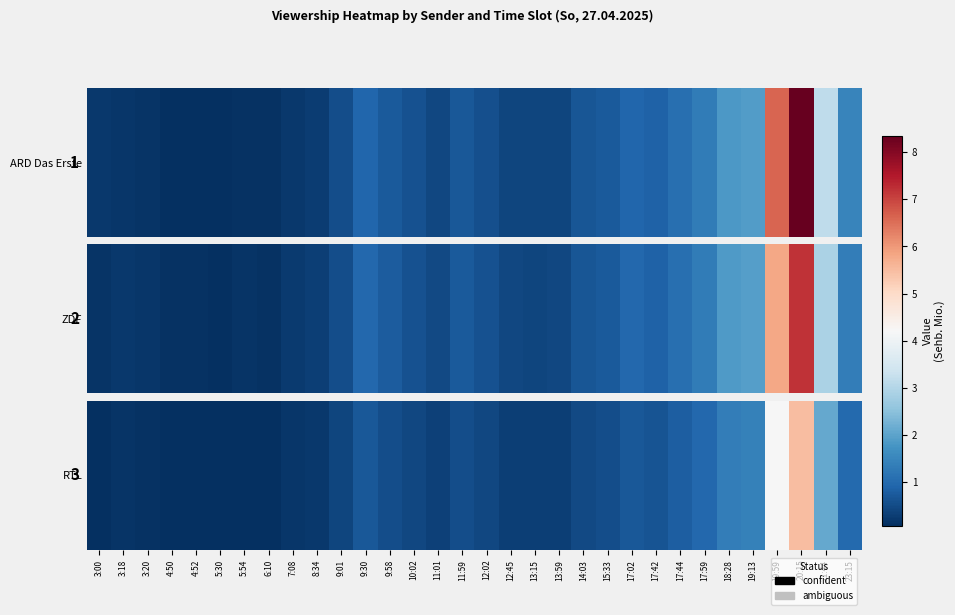

List the labels in order of value, largest first.

20:15, 19:59, 21:44, 19:13, 18:28, 23:15, 17:59, 17:44, 9:30, 17:02, 17:42, 9:58, 15:33, 11:59, 14:03, 10:02, 12:02, 9:01, 11:01, 12:45, 13:59, 13:15, 8:34, 7:08, 3:18, 3:20, 3:00, 5:54, 4:52, 4:50, 6:10, 5:30